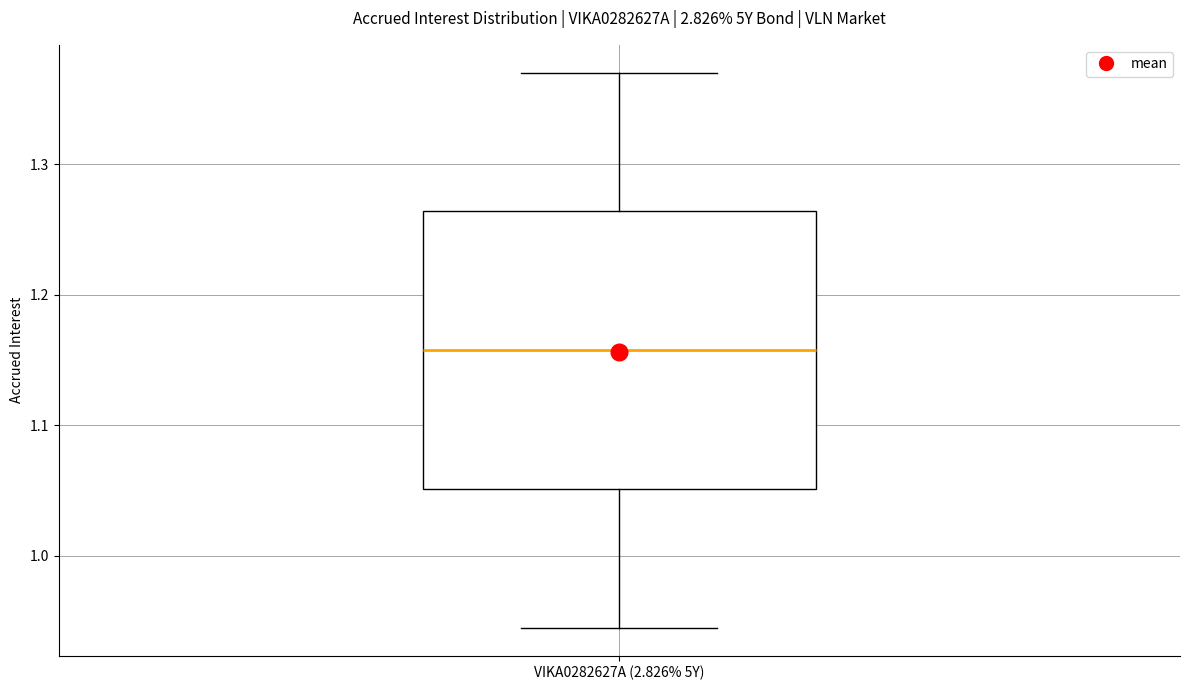

Transcribe this box plot: give where the median line is, the range the box spans, and where the two whiskers end, as read against the y-axis. The values are not printed on the chart, so give them approximately, as read against the axis.

median 1.16, box 1.05 to 1.26, whiskers 0.94 to 1.37